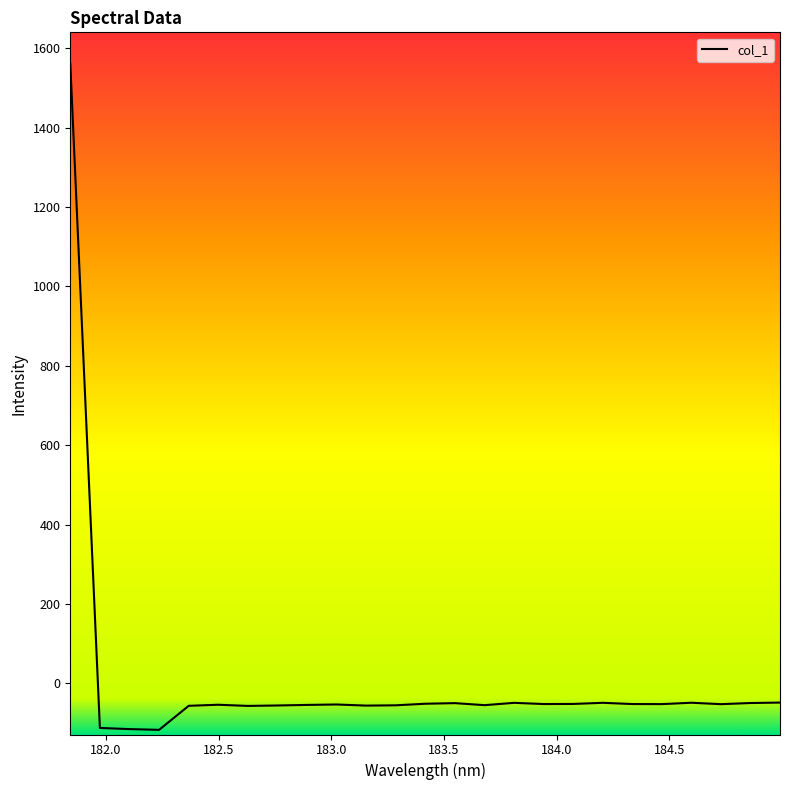

What is the difference between the second highest and minimum values?

68.7